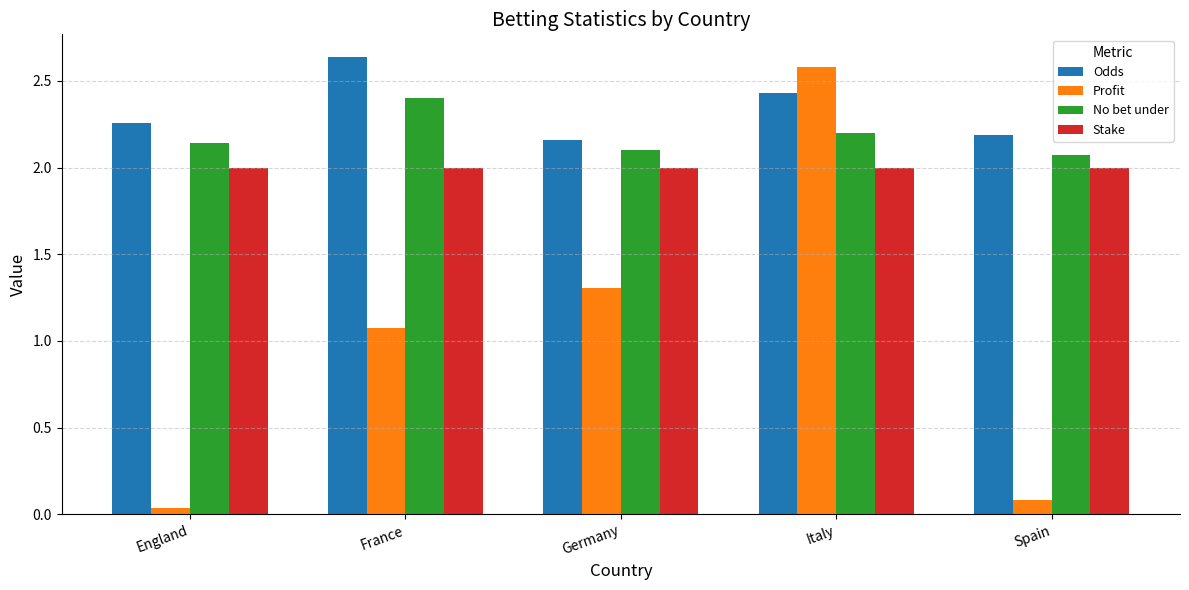

What is the label of the 4th bar from the right?

France